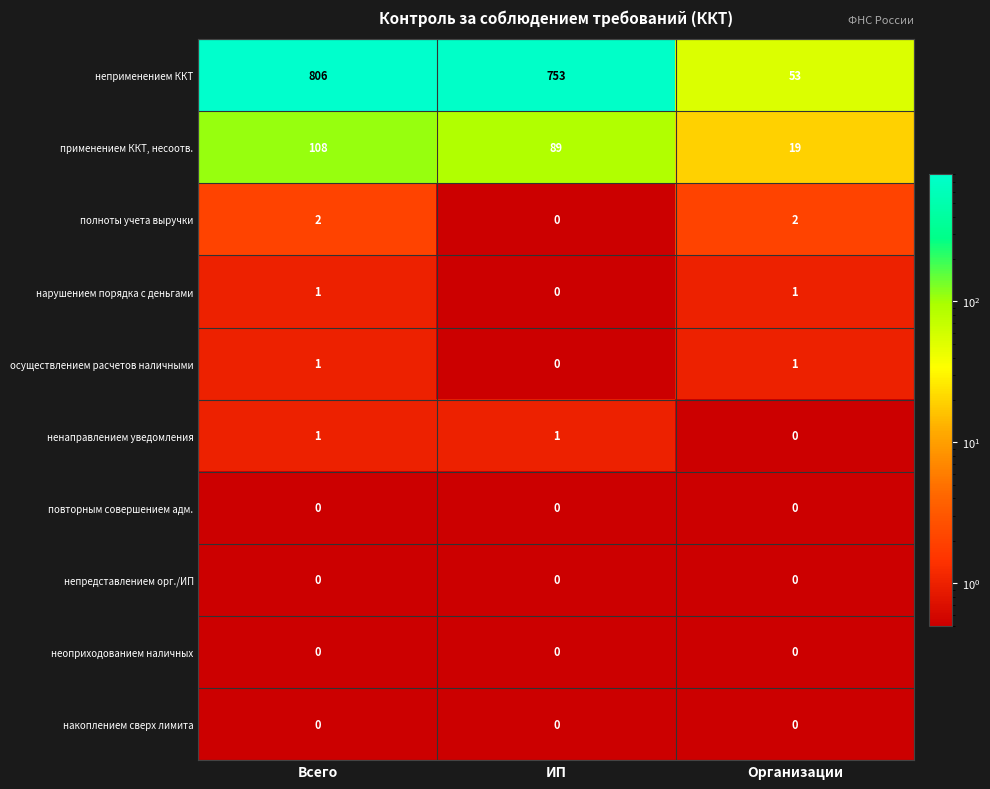

Which category has the highest value across all series?

Всего